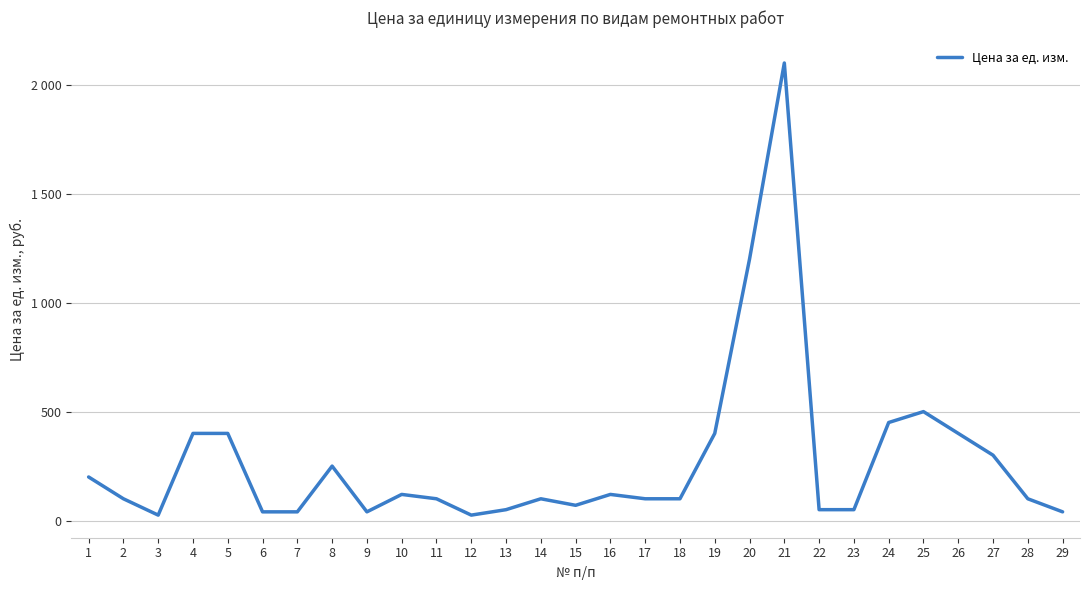

How many points are higher than both their immediate neighbors (excluding endpoints)?

6